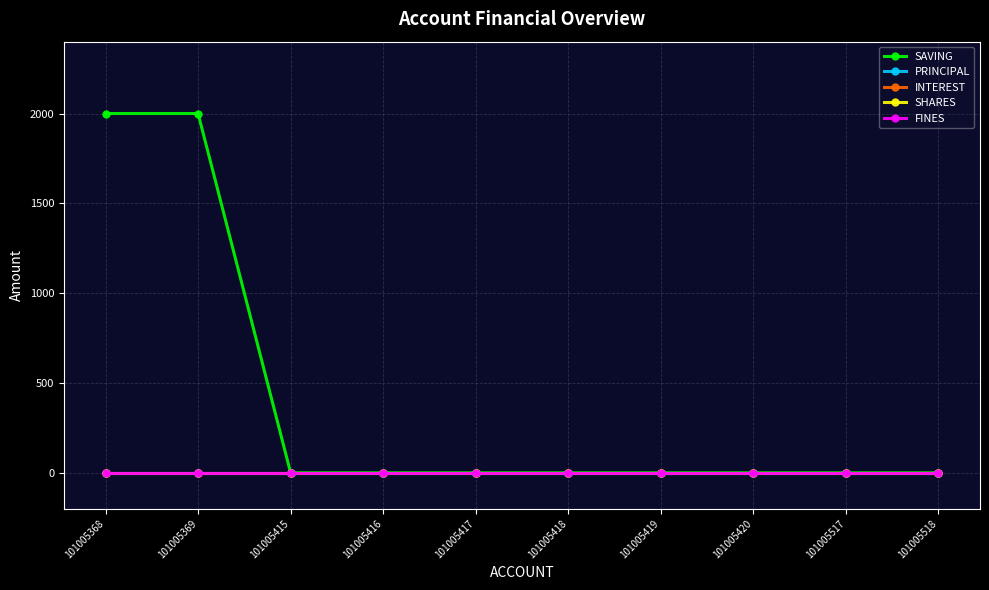

Does the chart have visible grid lines?

Yes